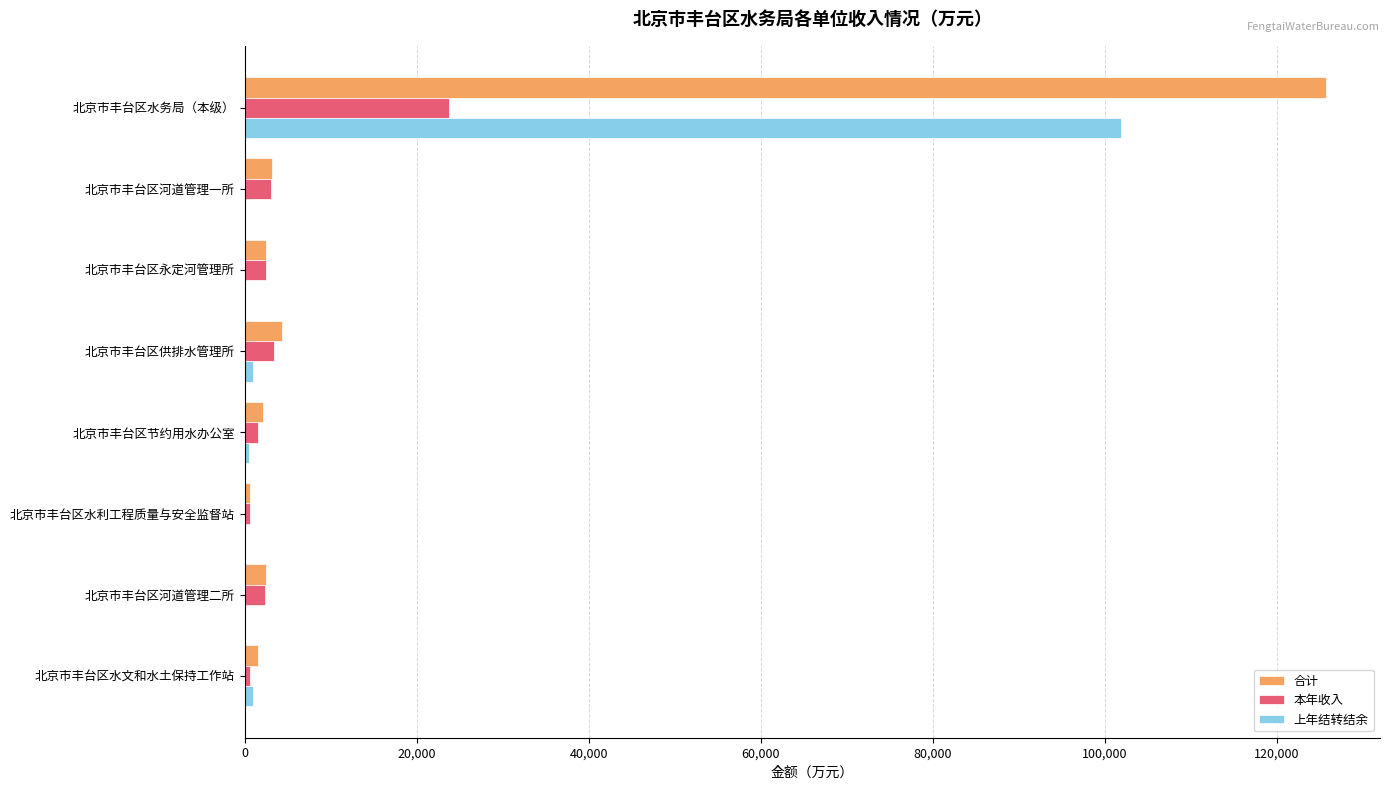

At which category is the sum across all series the highest?

北京市丰台区水务局（本级）